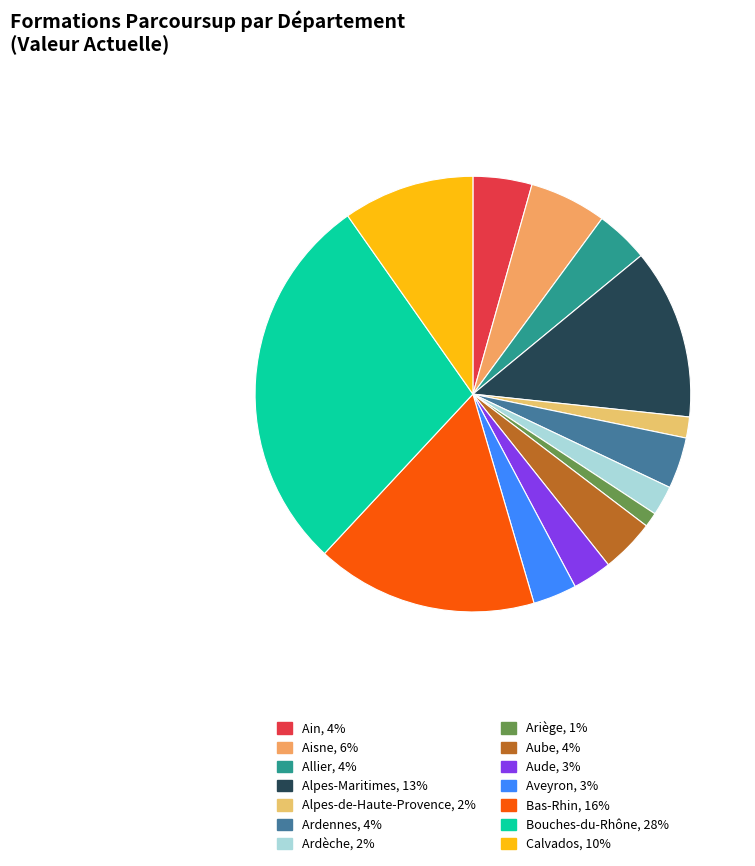

How many segments does this pie chart have?

14